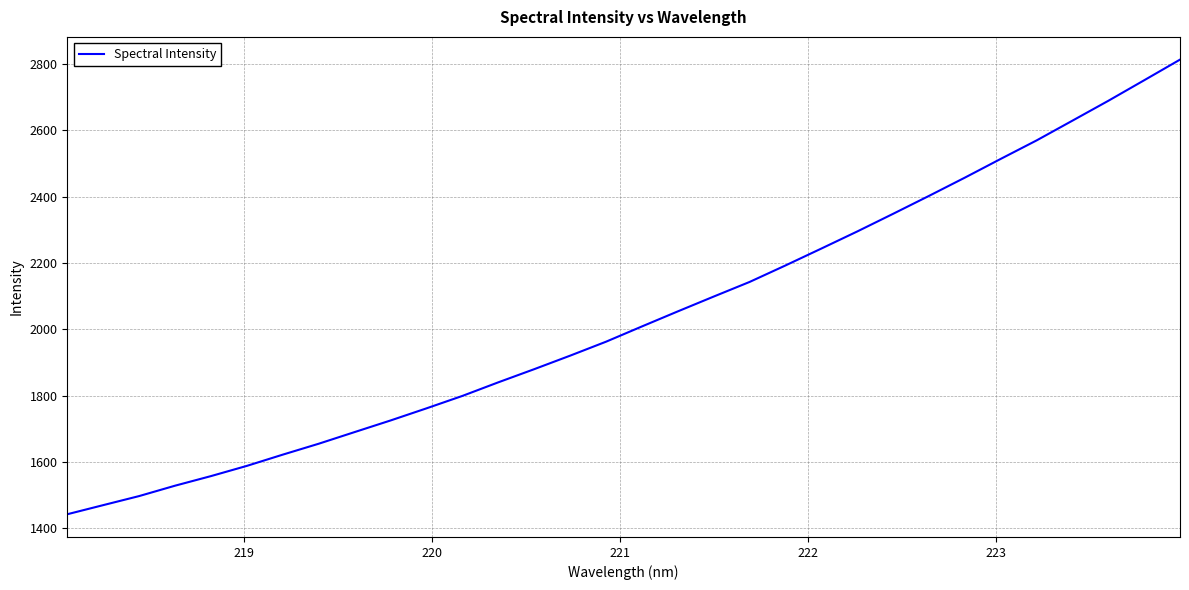

What is the difference between the maximum and minimum values?

1371.3